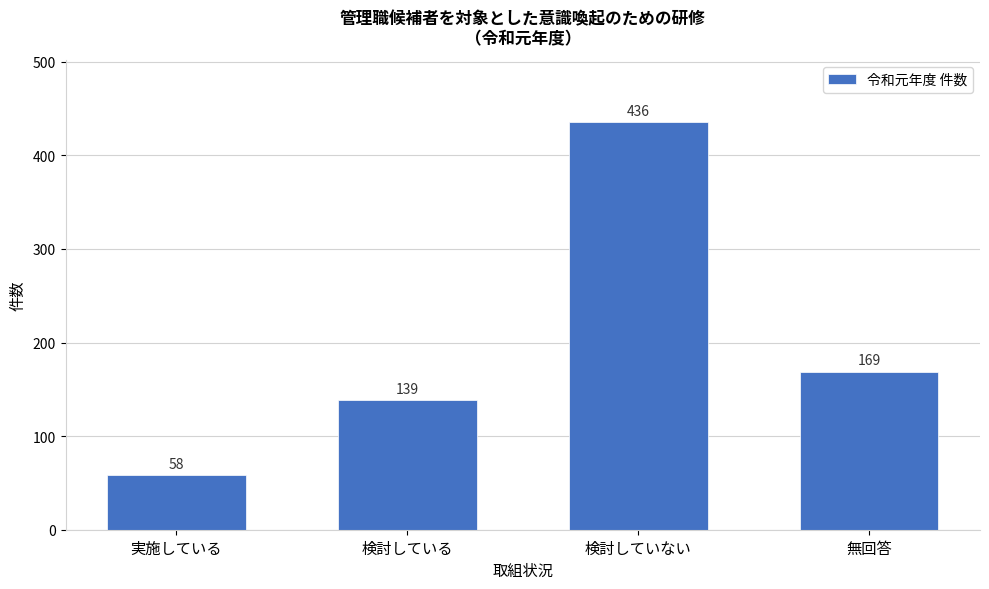

Reading right to left, list all the values displayed in this chart.

無回答=169	検討していない=436	検討している=139	実施している=58